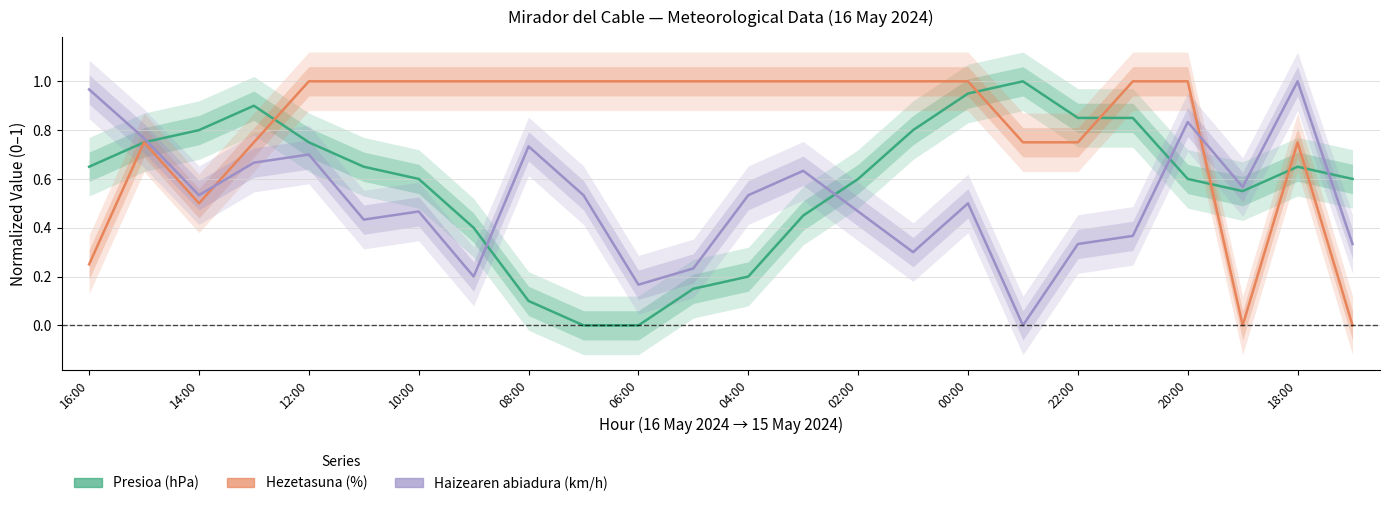

What is the difference between the maximum and minimum values in the Presioa (hPa) series?

1.0